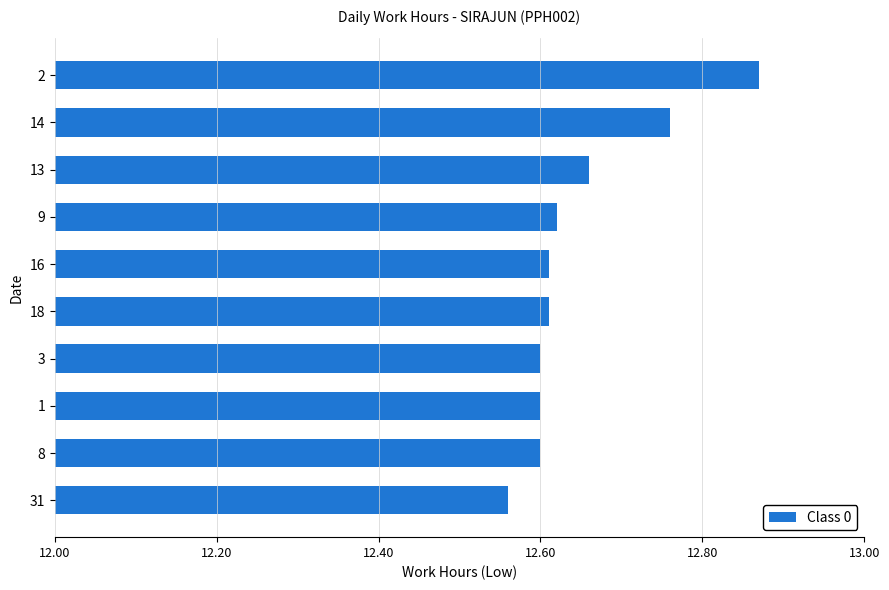

Does the chart contain any negative values?

No